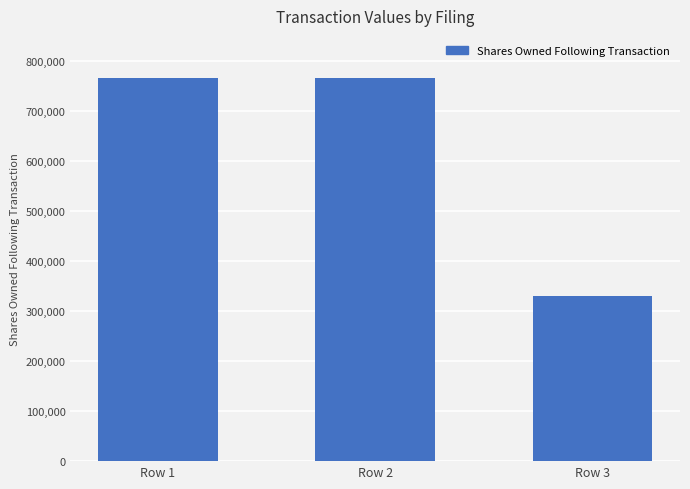

Reading right to left, extract all data points from this chart.

Row 3=330000	Row 2=765035	Row 1=765035